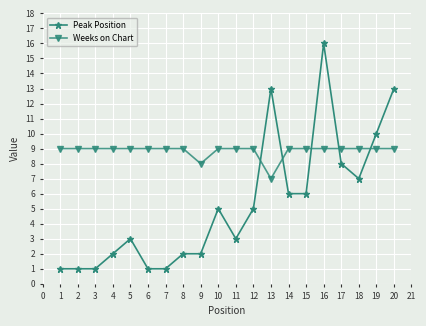

What is the total value across all series at 2?

10